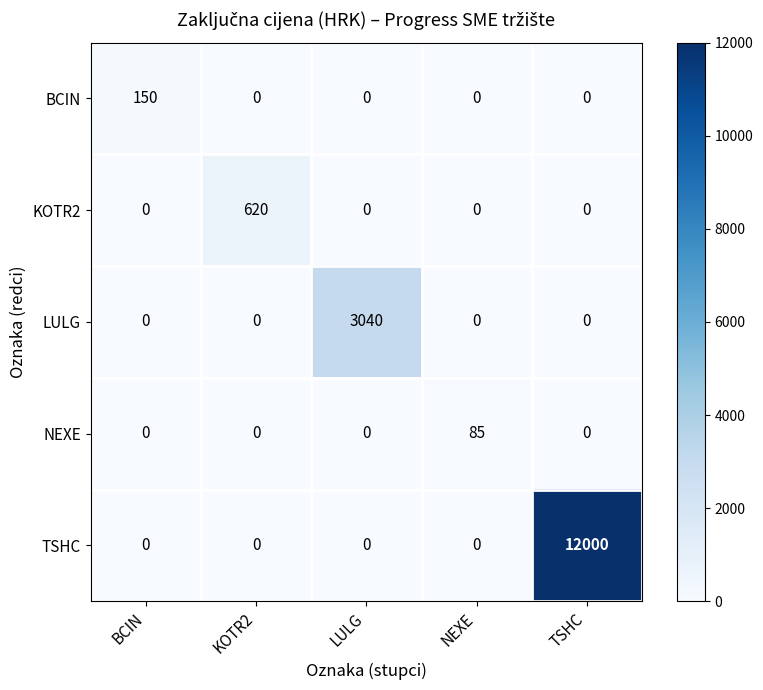

Count the number of data series in this chart.

5